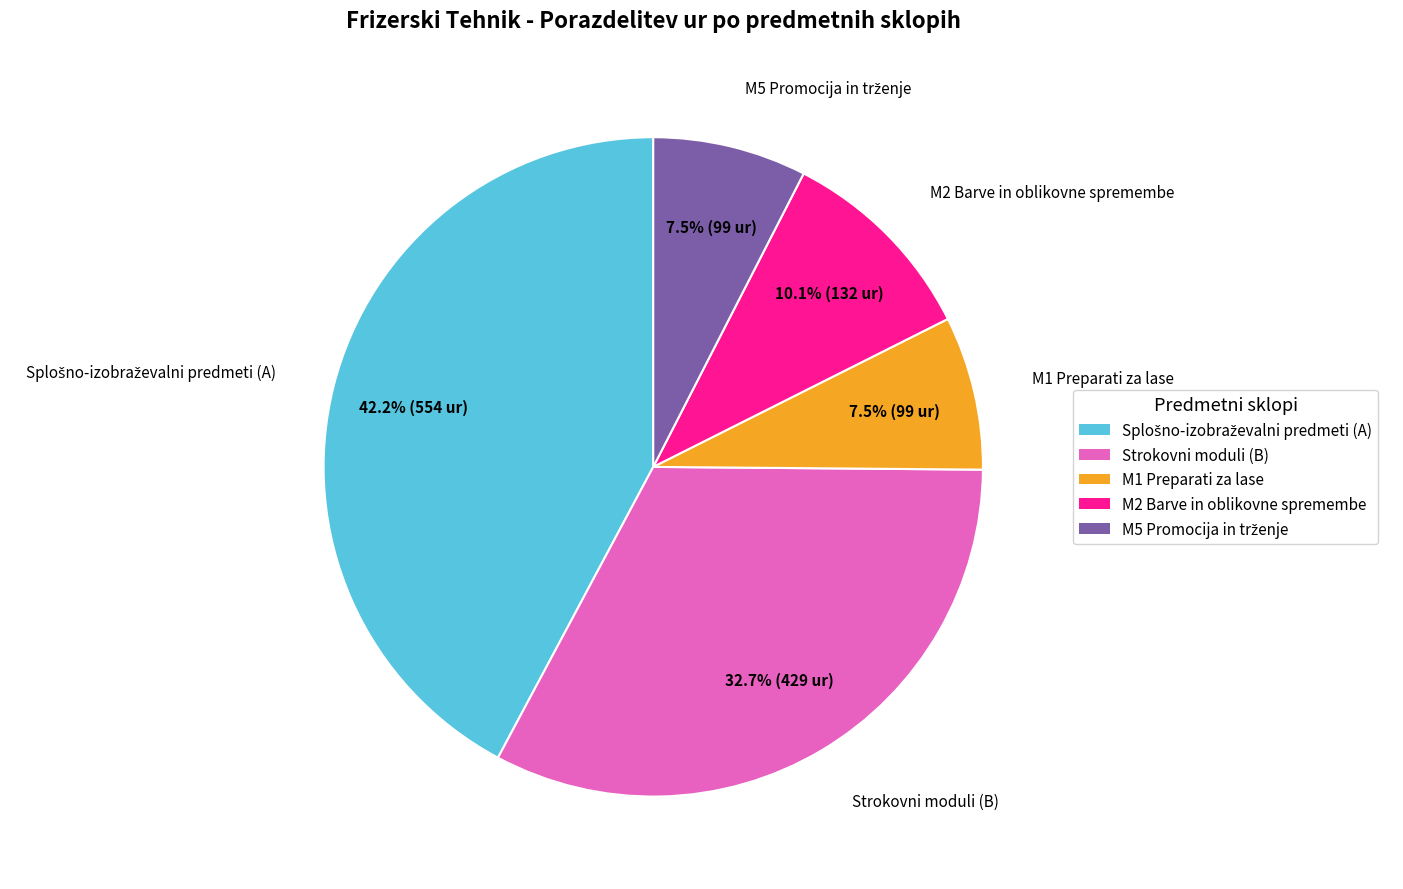

Combined, what portion of the pie is Strokovni moduli (B) and M1 Preparati za lase?

40.2%